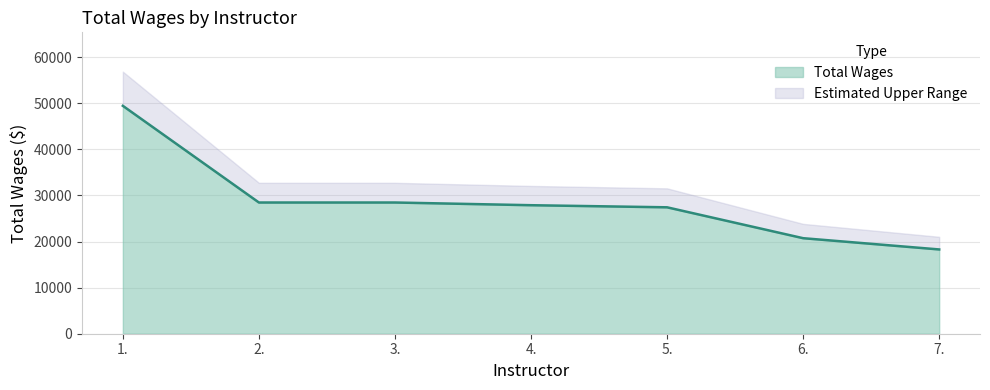

How many lines are shown in the chart?

2